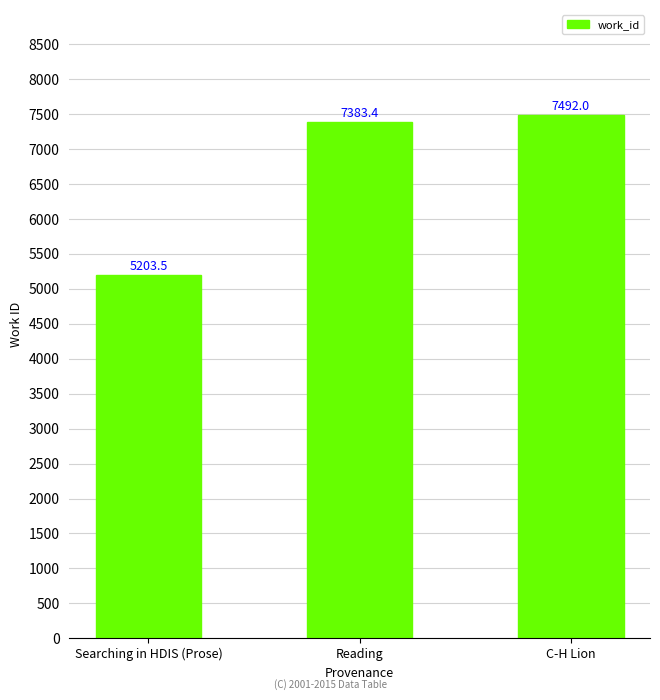

What is the minimum value shown in the chart?

5203.5